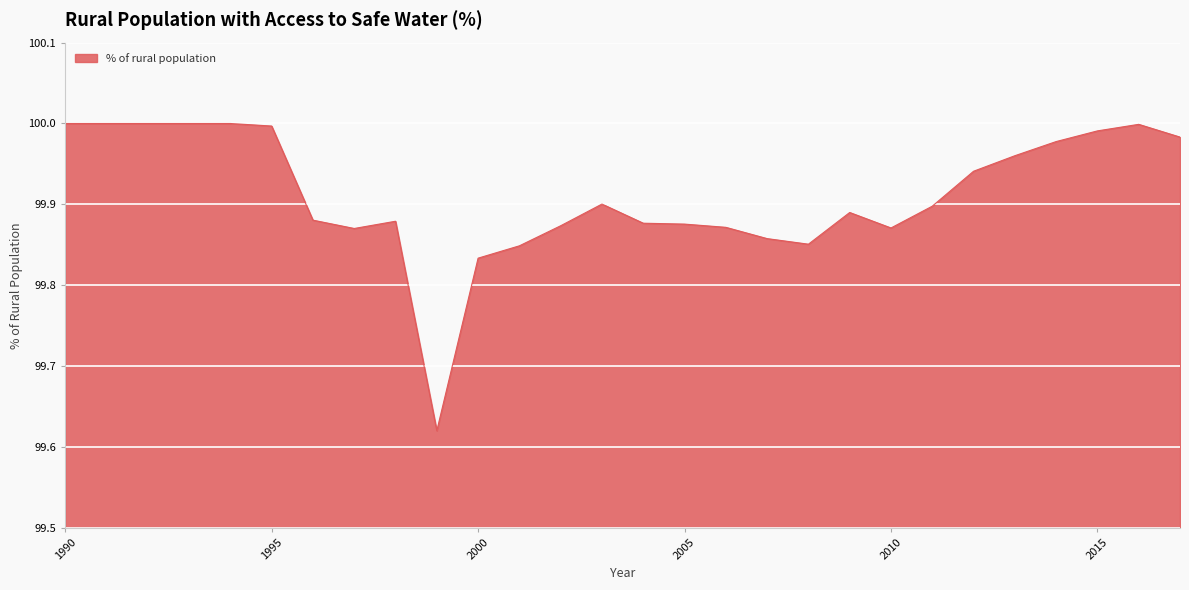

What is the difference between the maximum and minimum values?

0.4